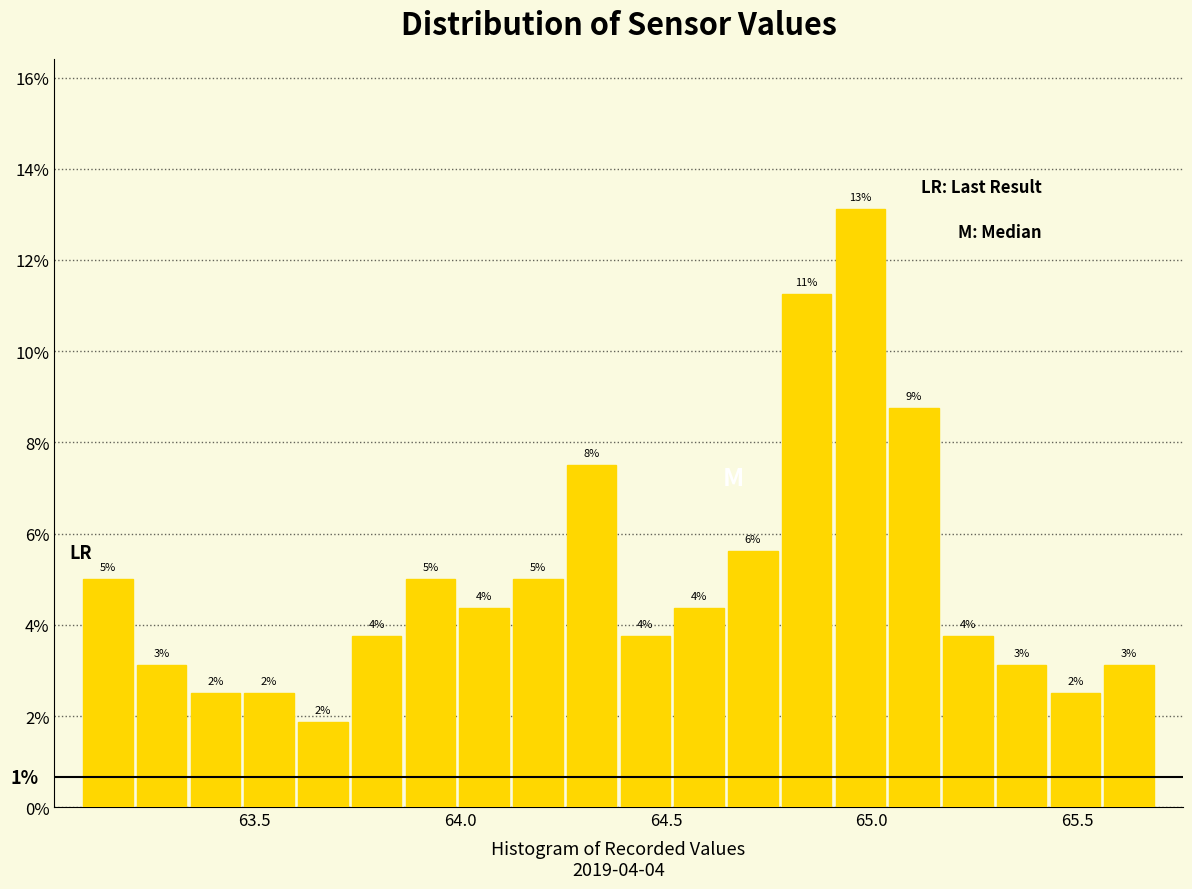

Around what value on the x-axis is the tallest bar? Give the approximate position of its centre, as read against the axis.

64.95